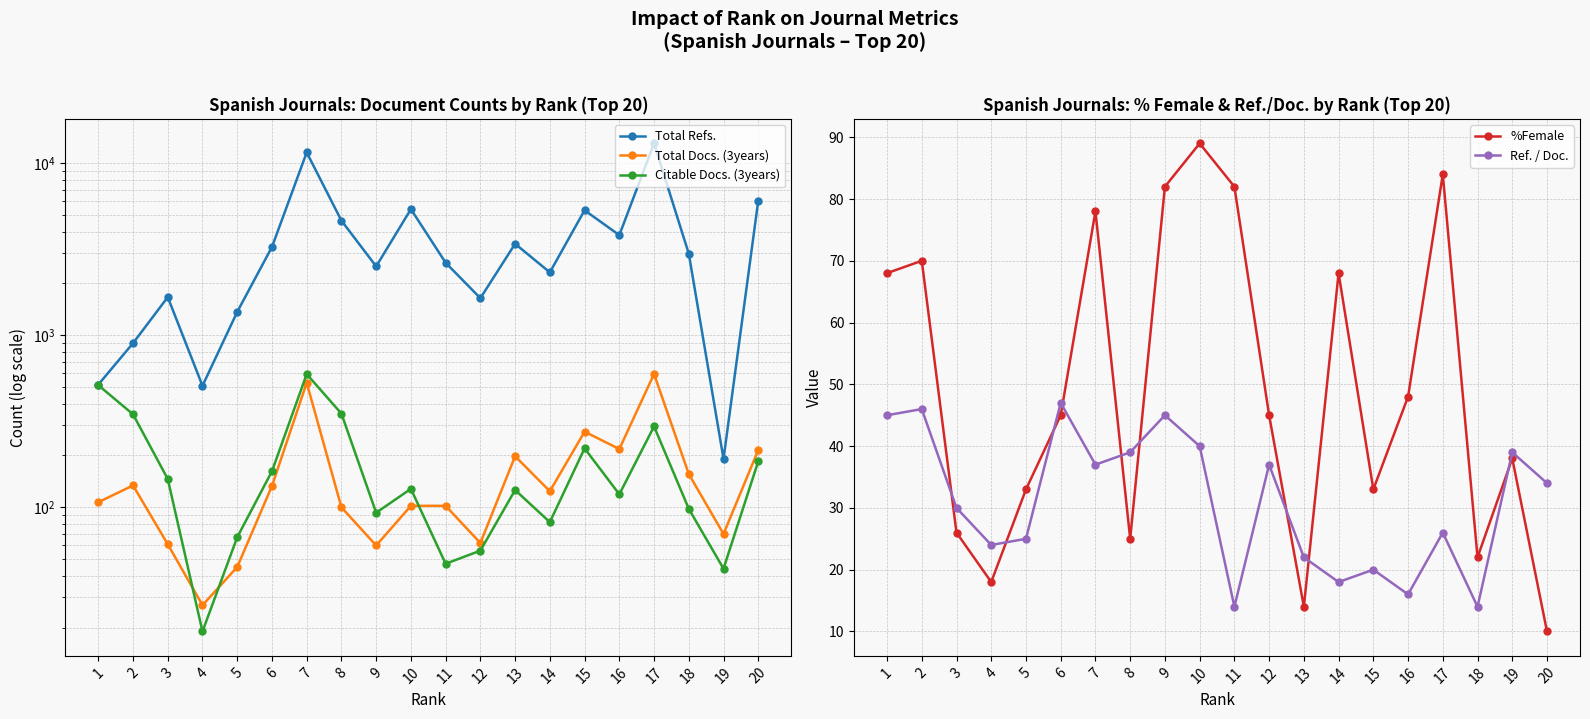

At how many categories does at least one series exceed 5929?

3